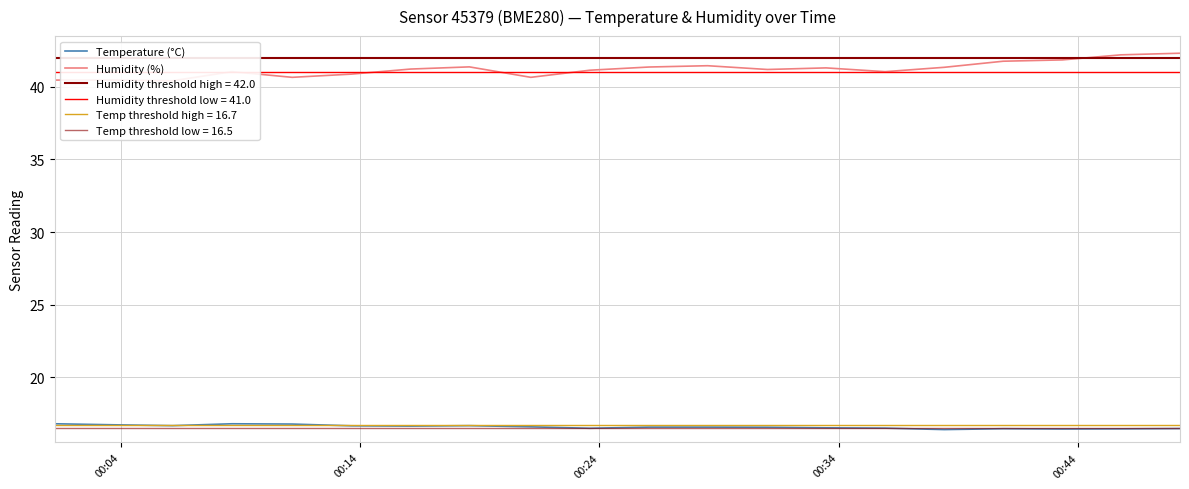

Which series has the widest spread of values?

Humidity (%)